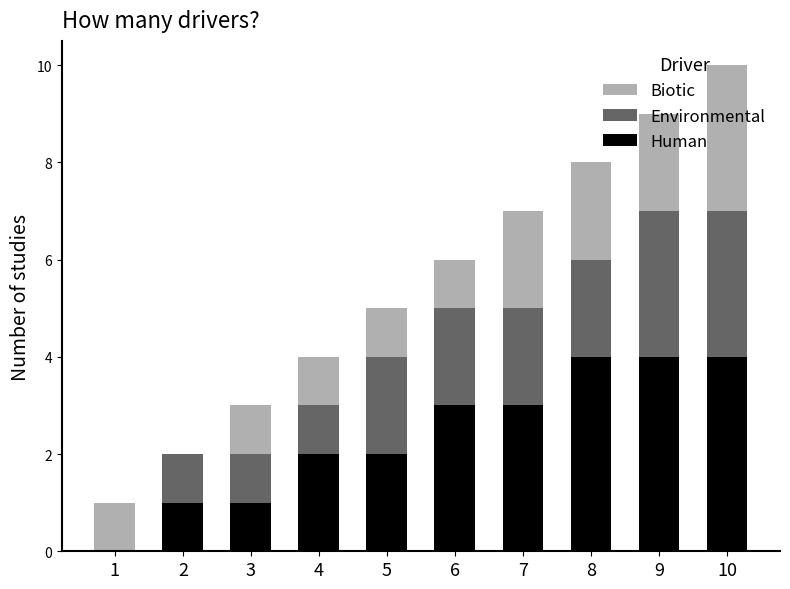

What is the maximum value for Human?

4